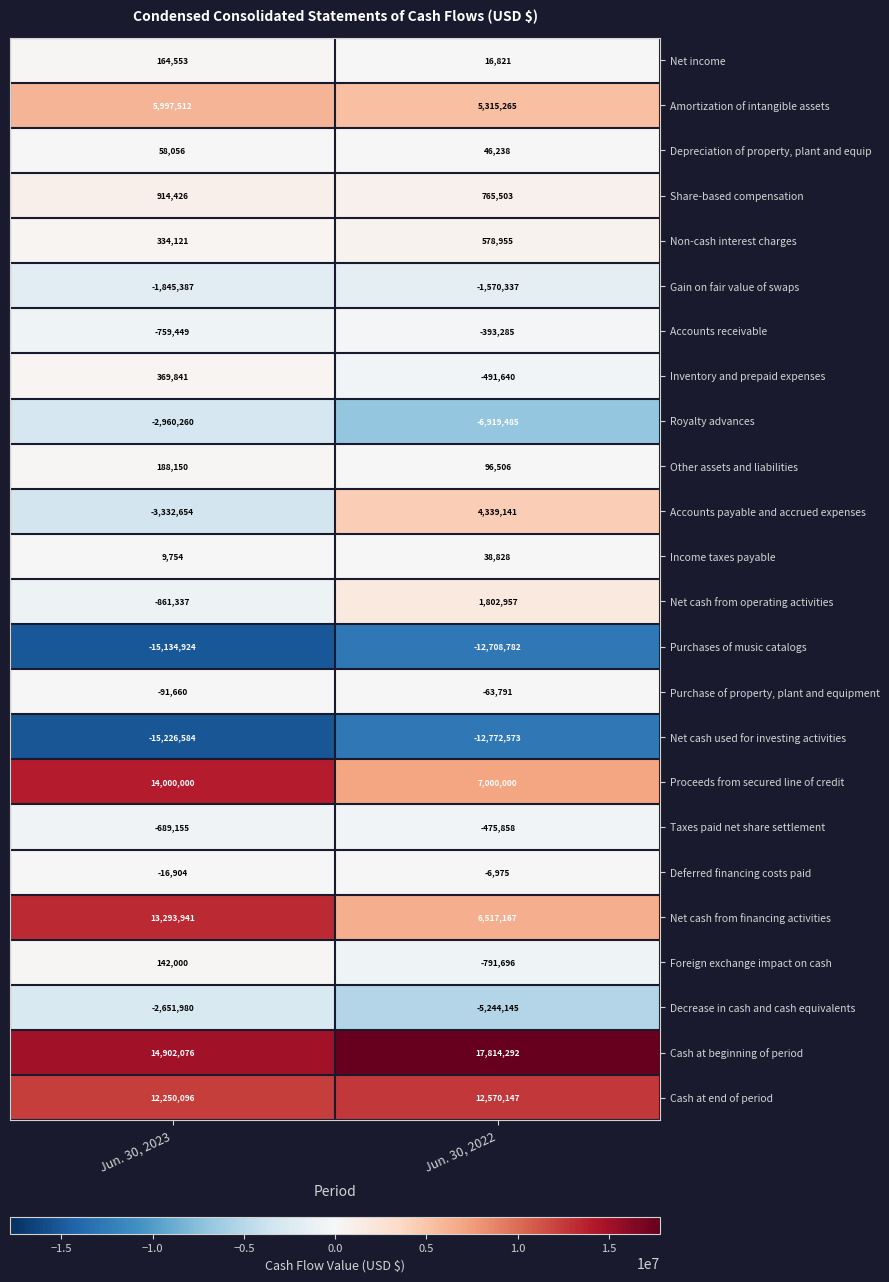

What is the greatest value displayed?

17814292